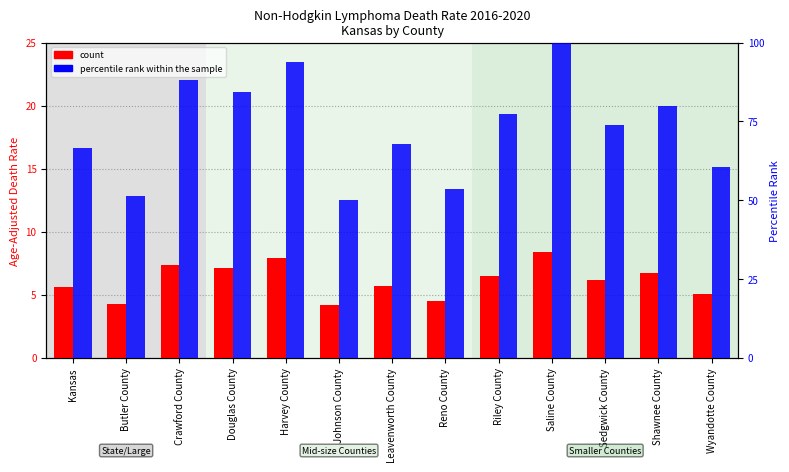

Which category has the highest value across all series?

Saline County